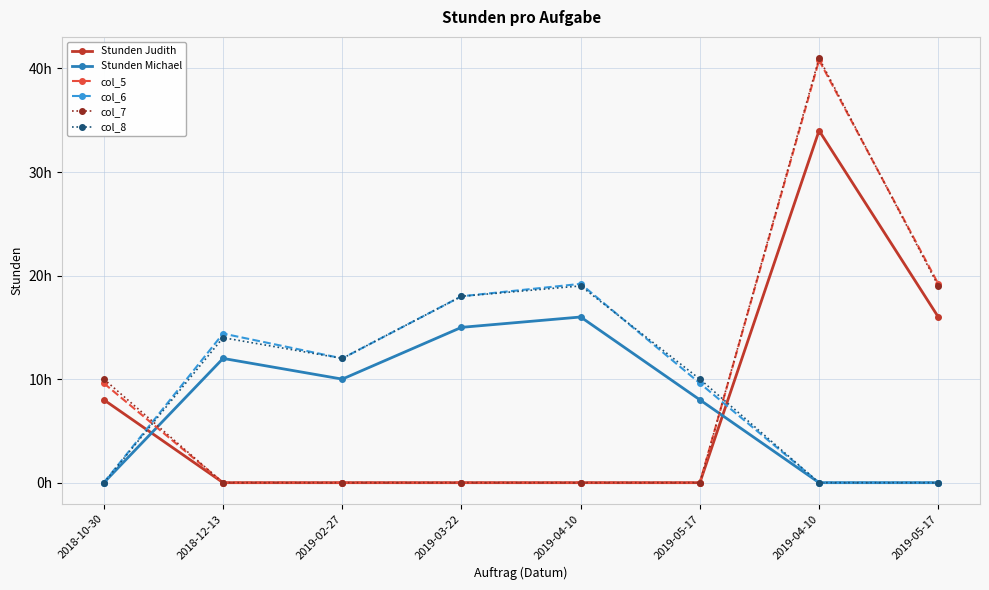

Between 2019-04-10 and 2019-05-17, which series saw the biggest shift?

col_5